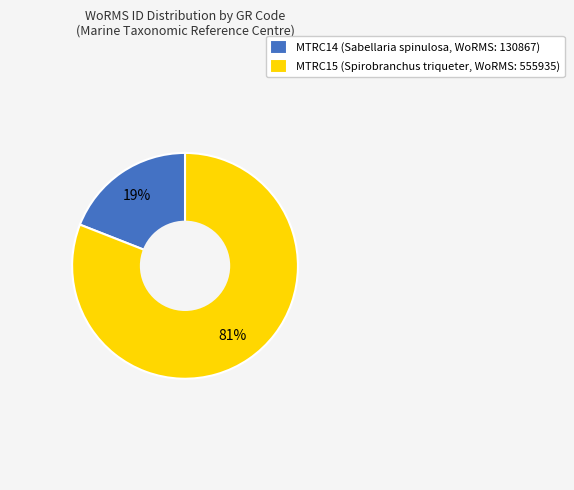

Do MTRC14 and MTRC15 together represent more than half of the pie?

Yes